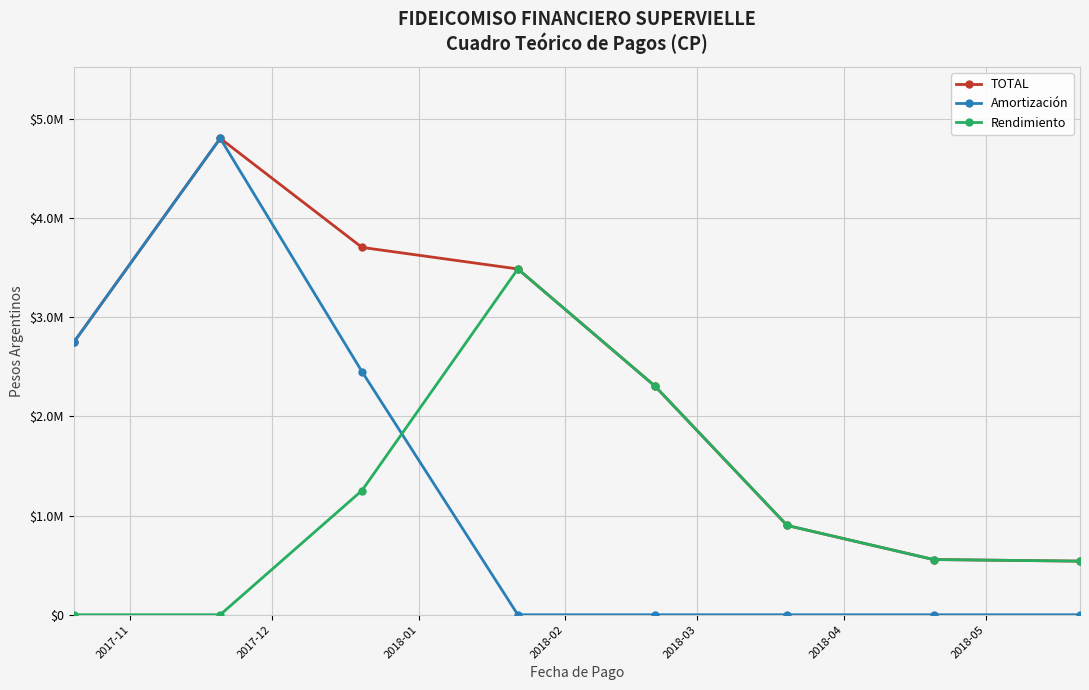

What are all the series names shown in the legend?

TOTAL, Amortización, Rendimiento